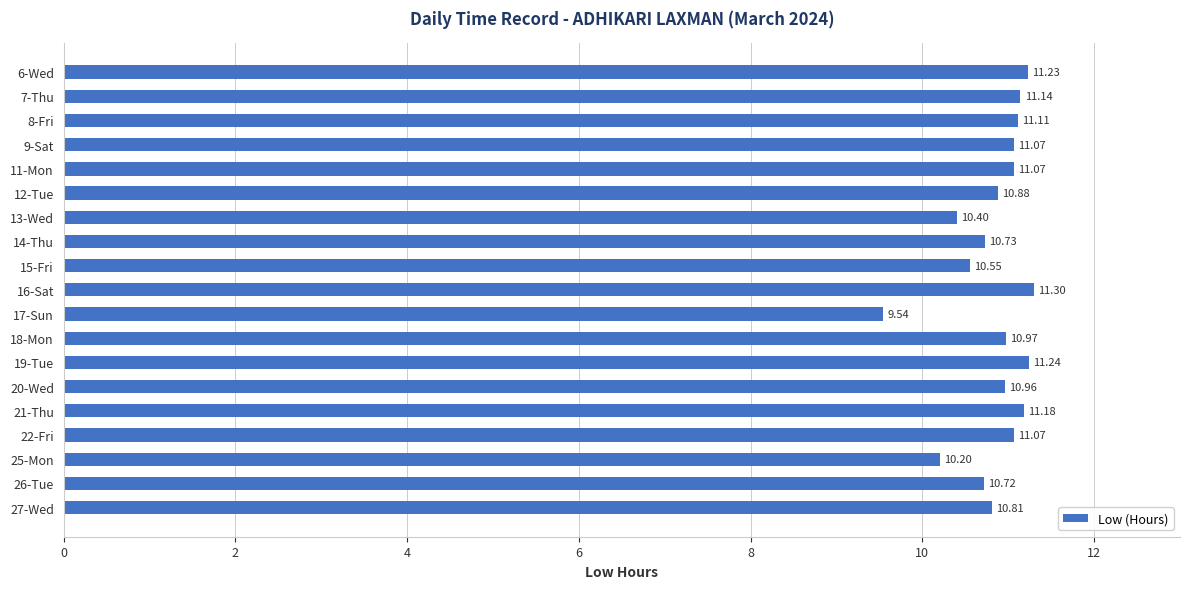

What is the average value?

10.9